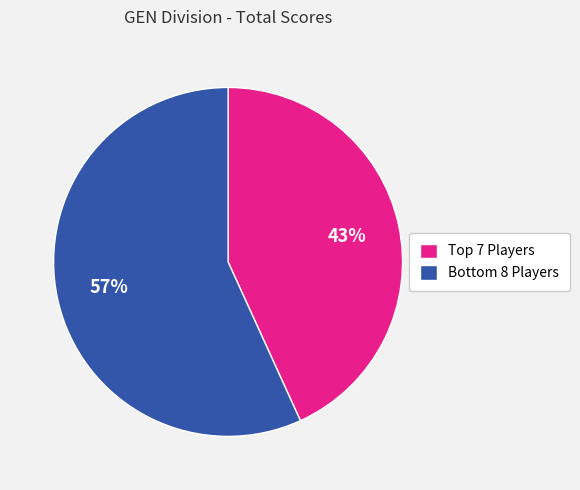

What is the largest slice in the pie chart?

Bottom 8 Players